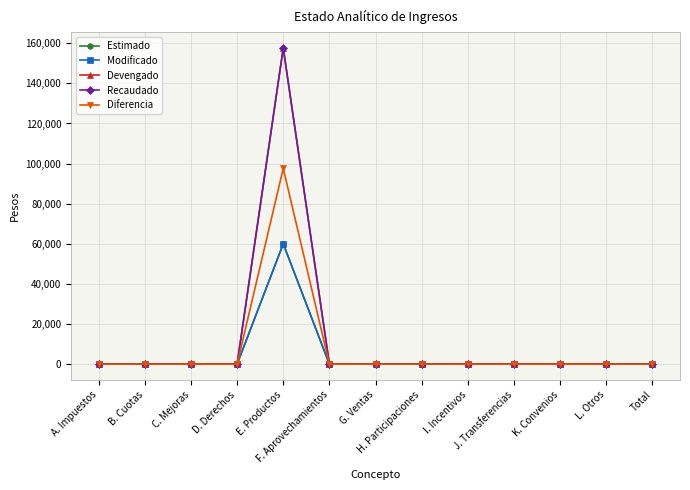

Is this an area chart (filled region under the line)?

No